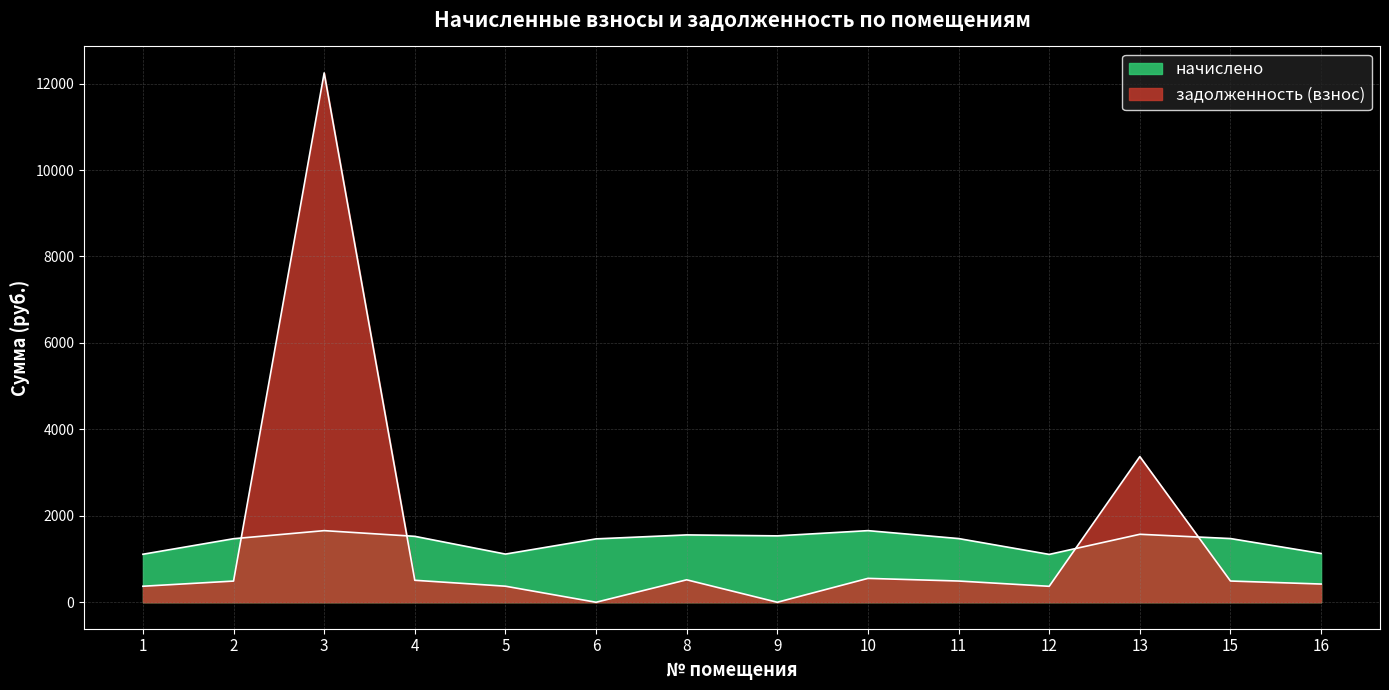

At which category does задолженность (взнос) reach its first local peak?

3